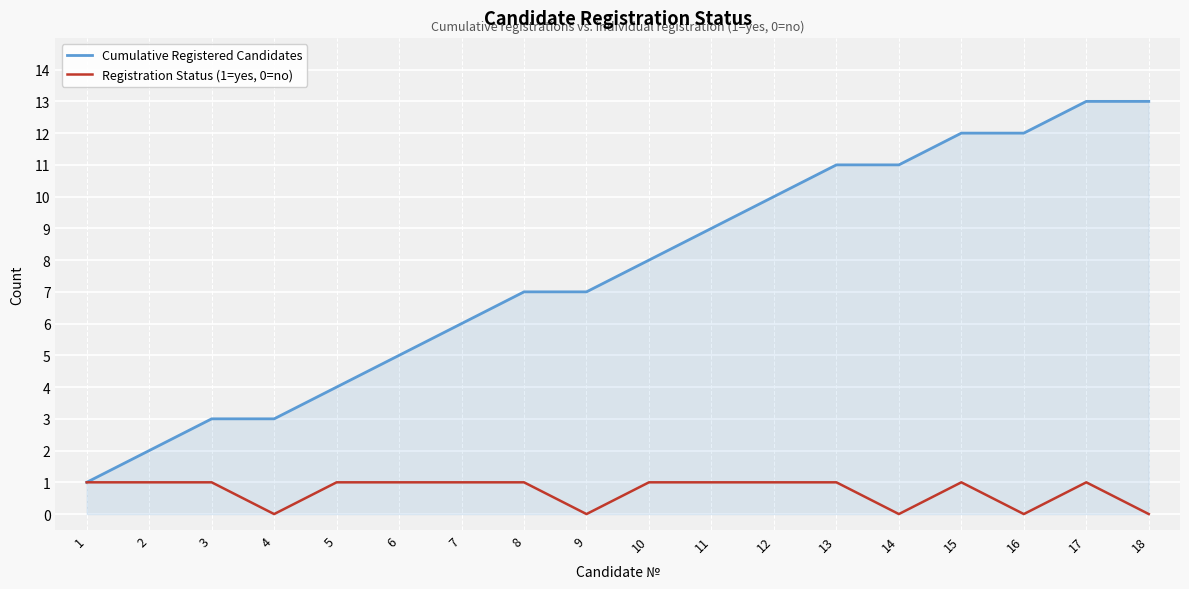

What is the difference between the highest and lowest values at 18?

13